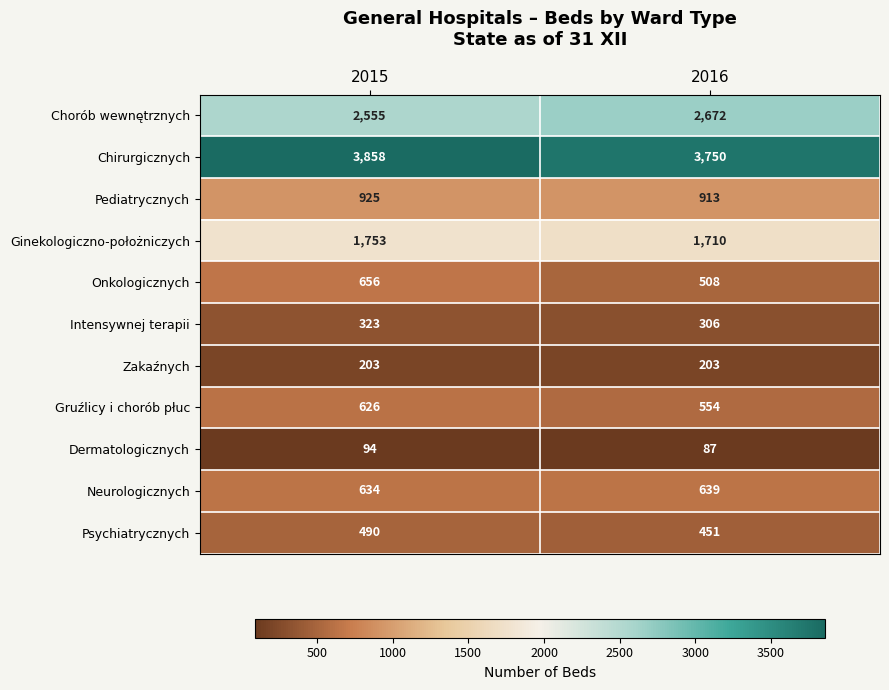

What is the difference between the Gruźlicy i chorób płuc values at 2016 and 2015?

72